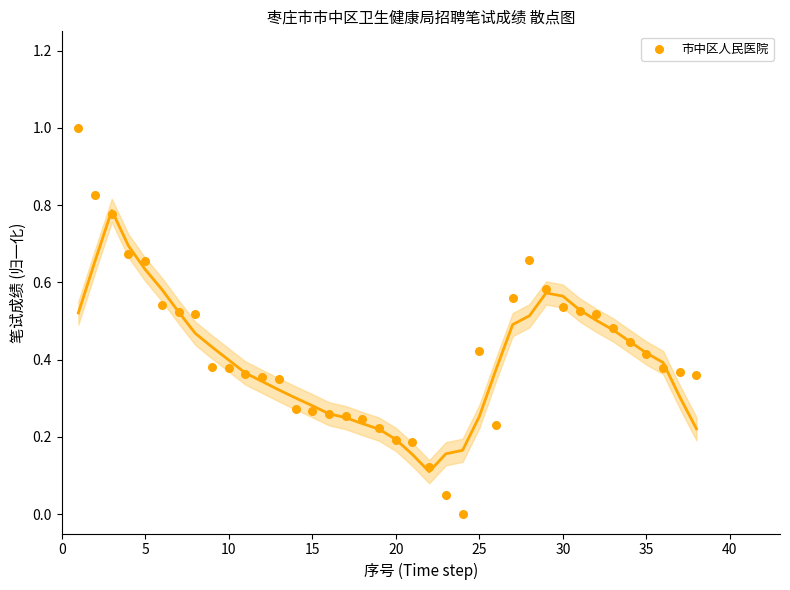

What is the range of X values (max minus min)?

37.0